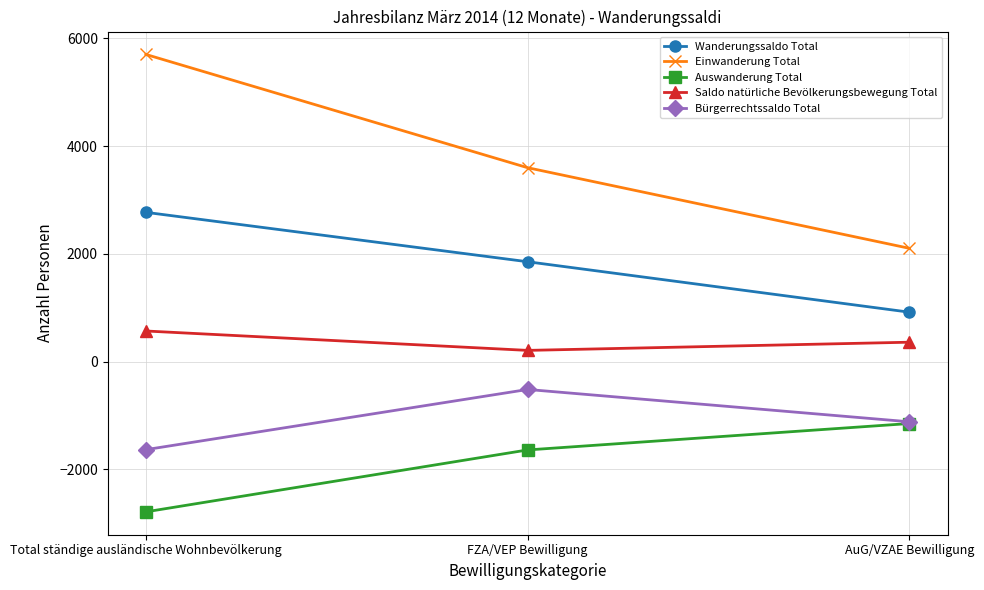

Is it true that Bürgerrechtssaldo Total equals -157 at FZA/VEP Bewilligung?

False